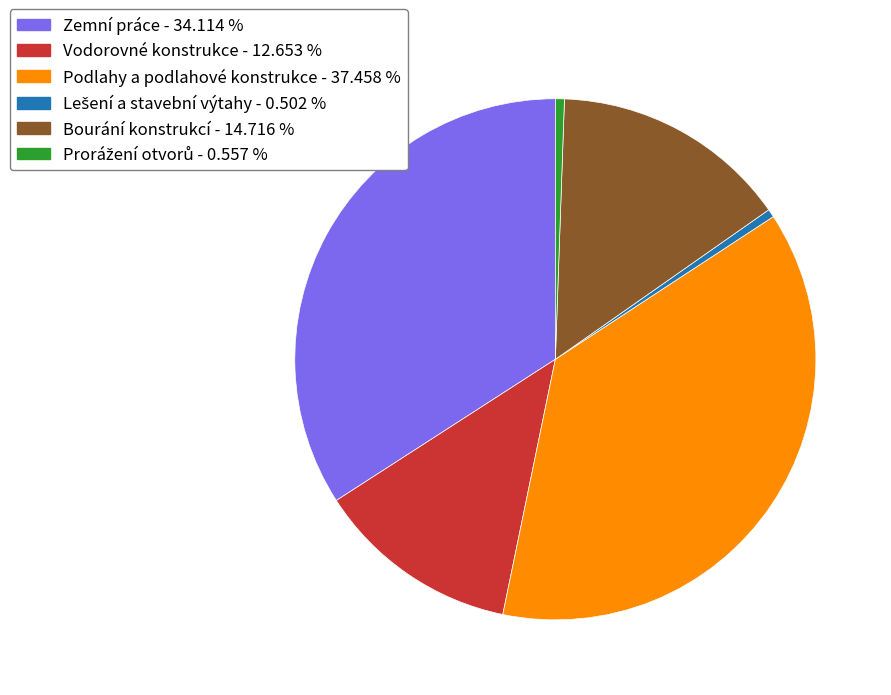

Between Zemní práce and Podlahy a podlahové konstrukce, which is larger?

Podlahy a podlahové konstrukce